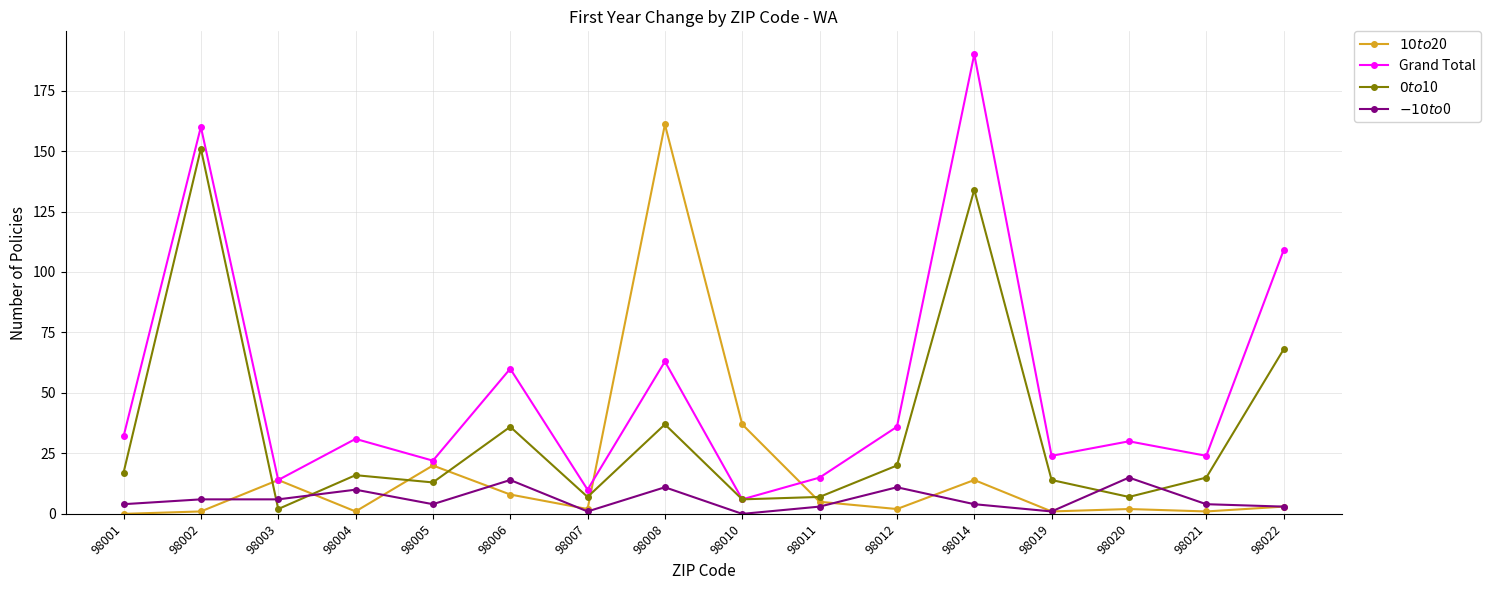

List the series in order of their peak value, lowest first.

$-10 to $0, $0 to $10, $10 to $20, Grand Total